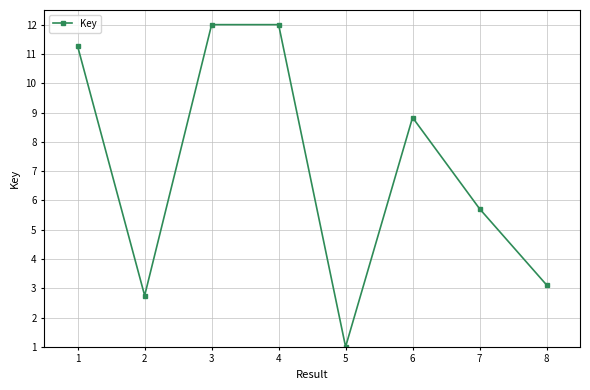

True or false: there are more than 2 points higher than both neighbors.

False